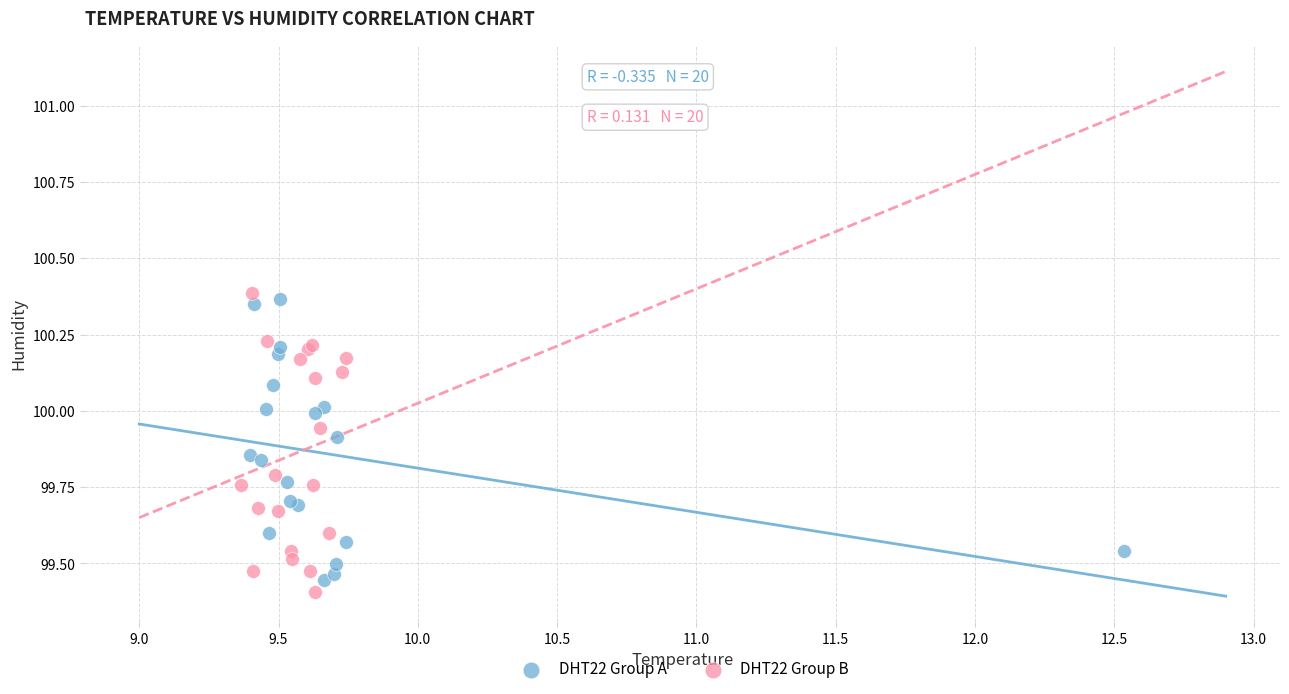

What are all the series names shown in the legend?

DHT22 Group A, DHT22 Group B